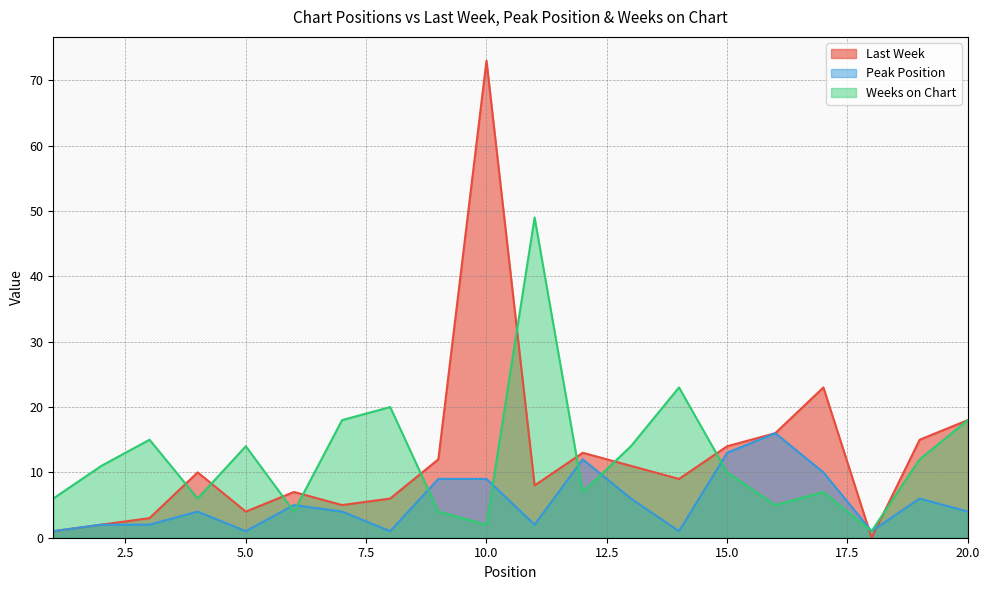

Rank the series at 5.0 from lowest to highest value.

Peak Position, Last Week, Weeks on Chart